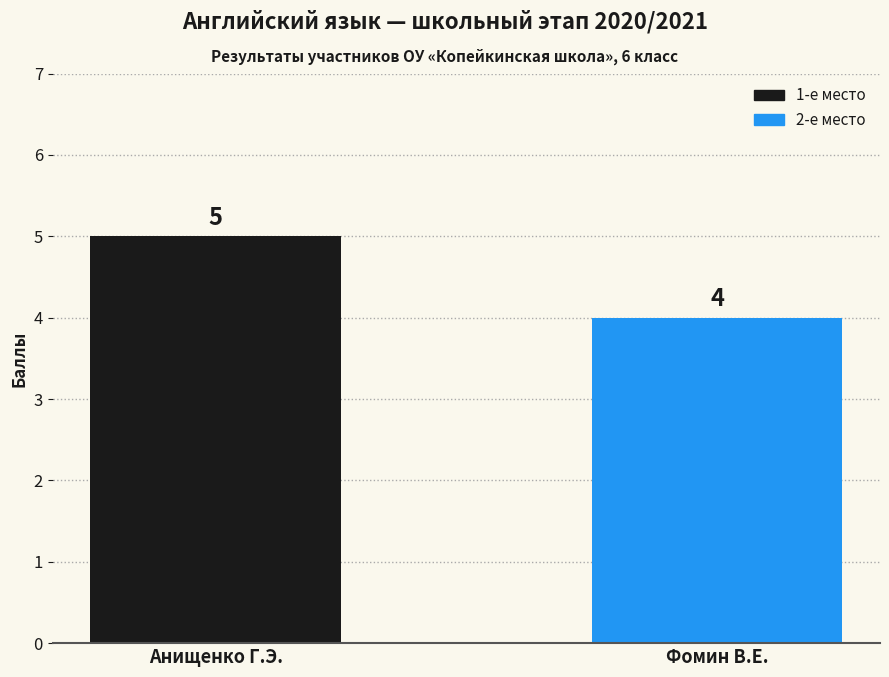

Which has a higher value, Фомин В.Е. or Анищенко Г.Э.?

Анищенко Г.Э.